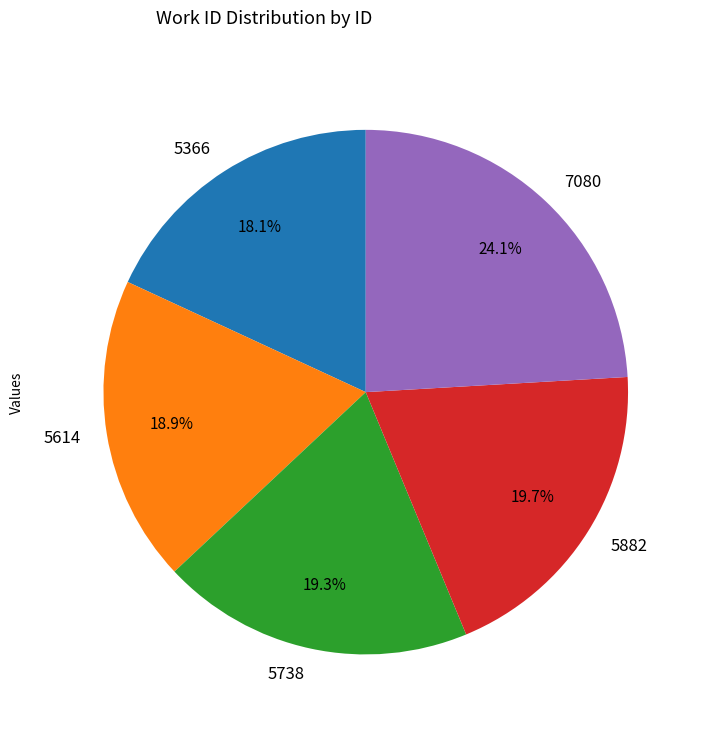

How many slices are in this pie chart?

5